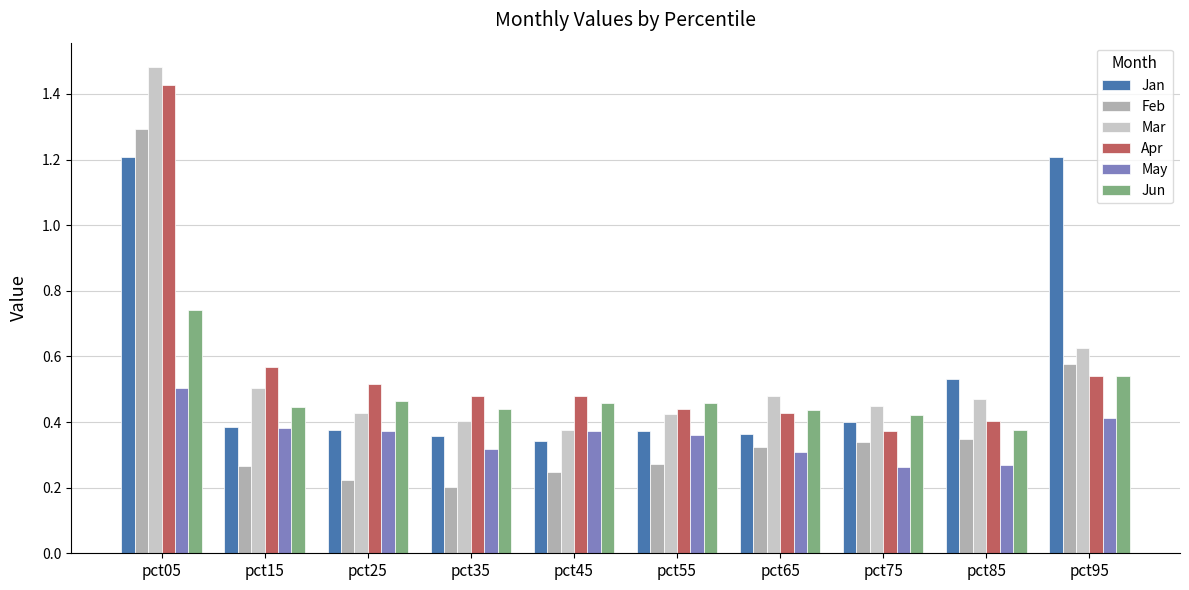

List the series in order of their peak value, highest first.

Mar, Apr, Feb, Jan, Jun, May